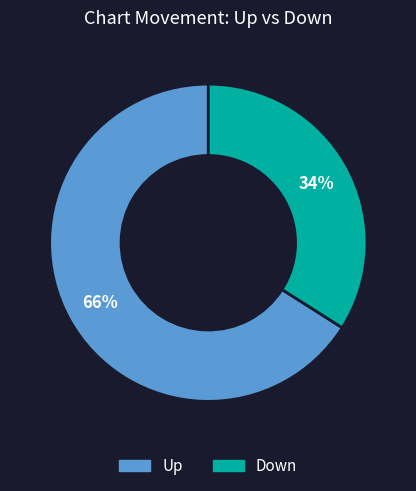

Which slice is the smallest?

Down